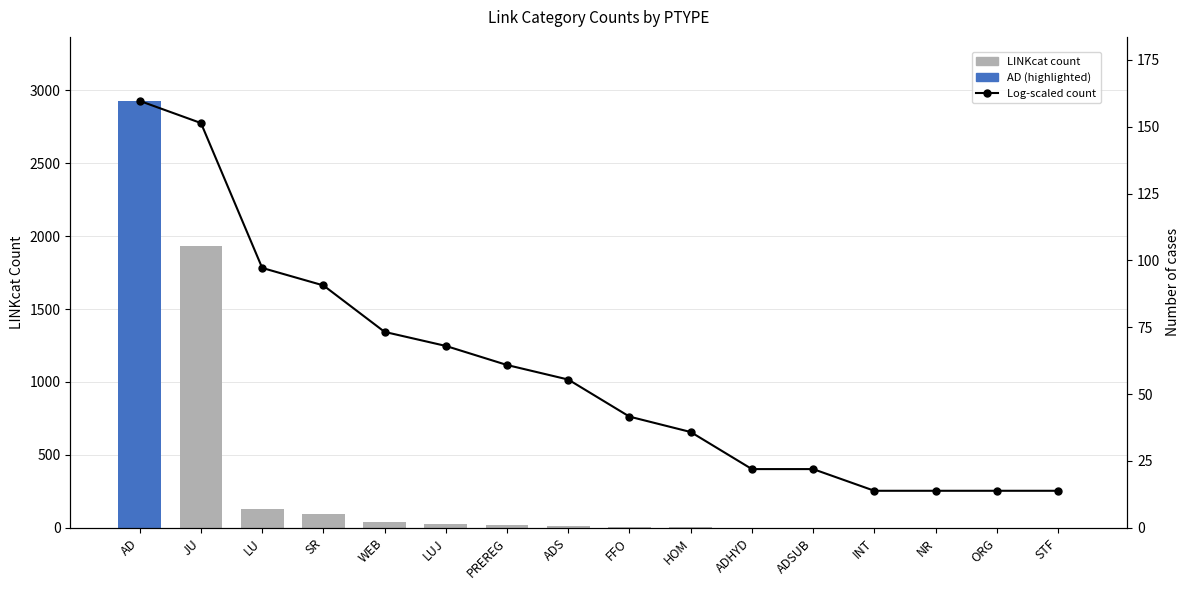

What is the label of the 2nd bar from the left?

JU